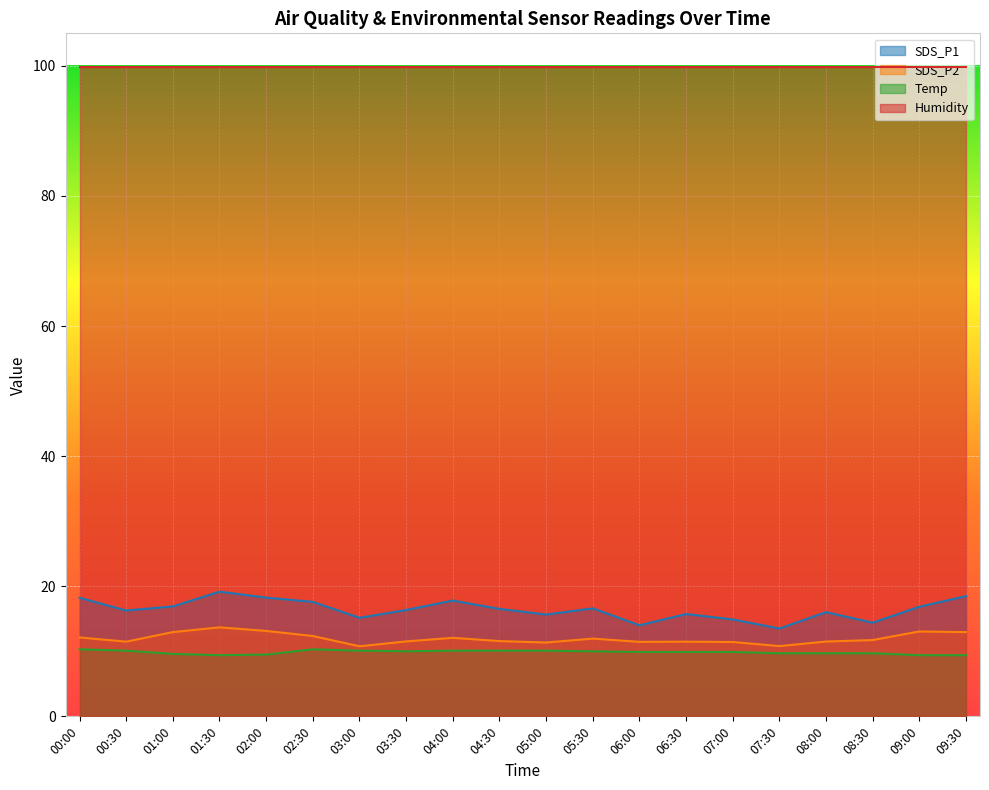

Which series has the widest spread of values?

SDS_P1